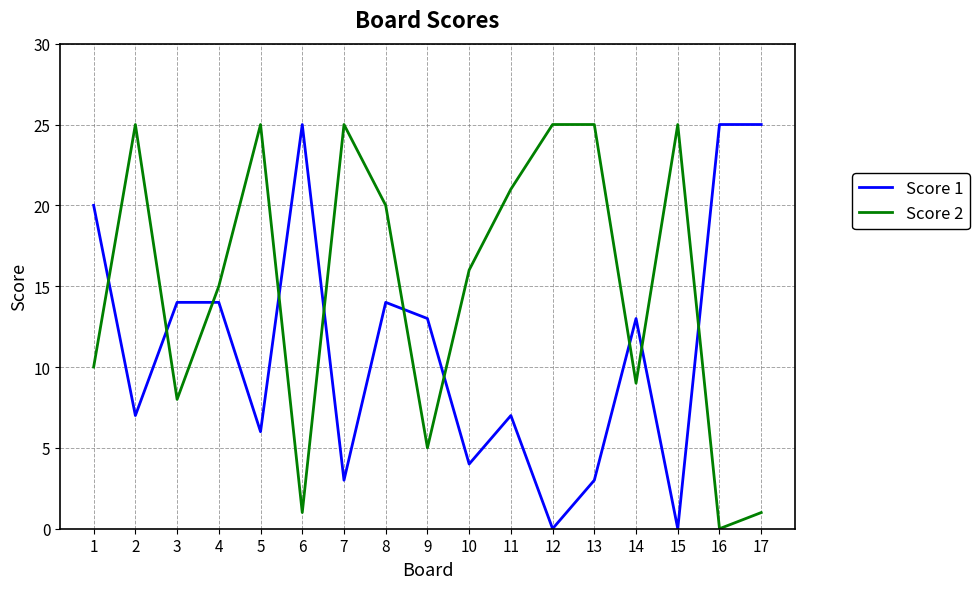

True or false: Score 1 has a value of 18 at 9.

False